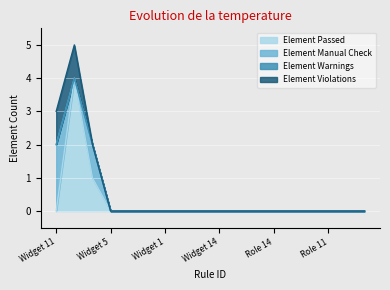

What position from the left is Widget 10?

12